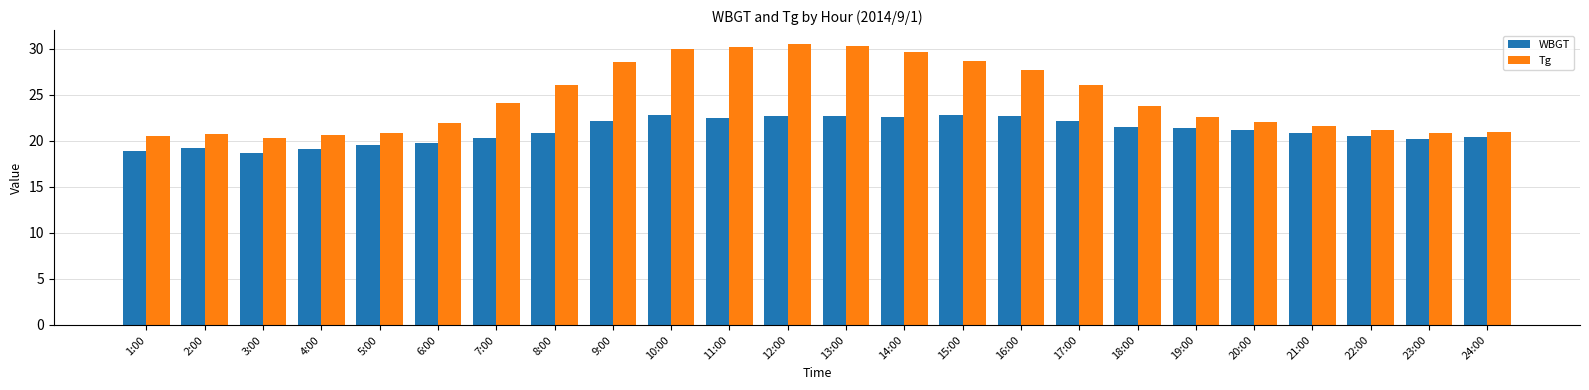

How many distinct data groups are displayed?

2